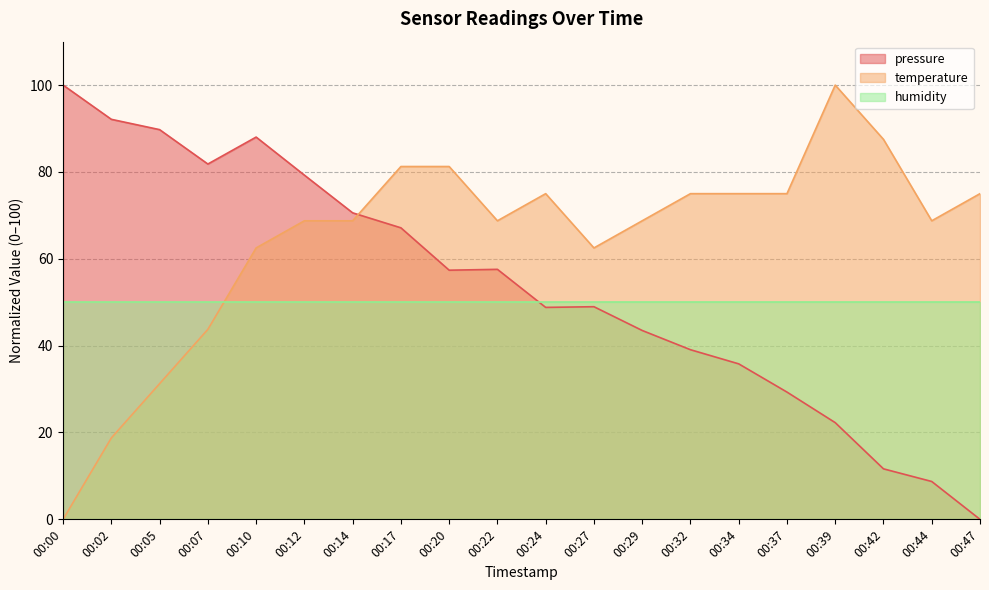

What is the approximate value of pressure at 00:27?

49.0